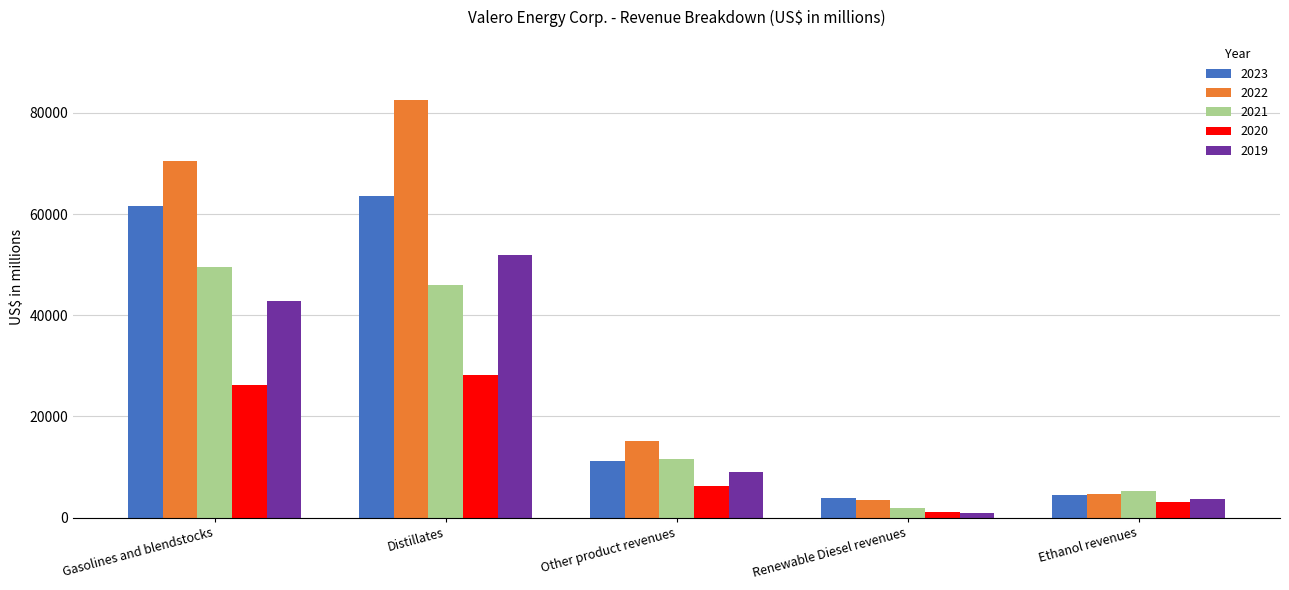

How many groups of bars are there?

5